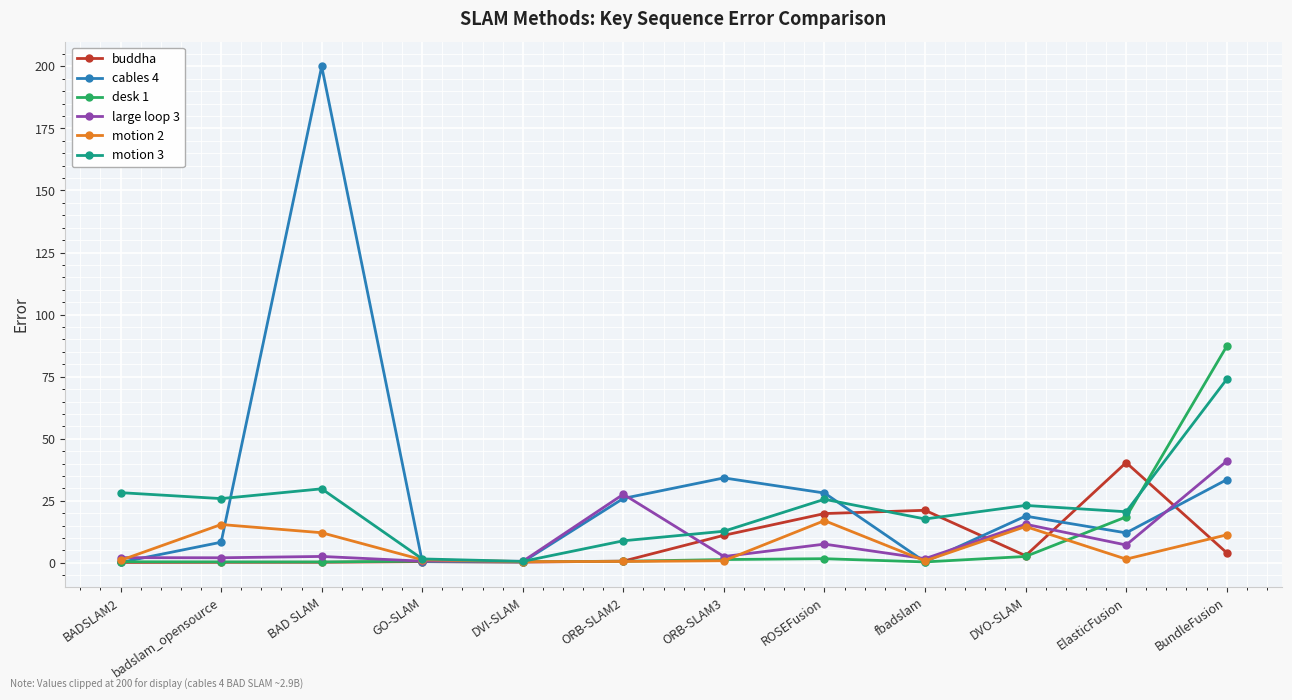

In large loop 3, how many points are higher than both neighbors (excluding endpoints)?

4